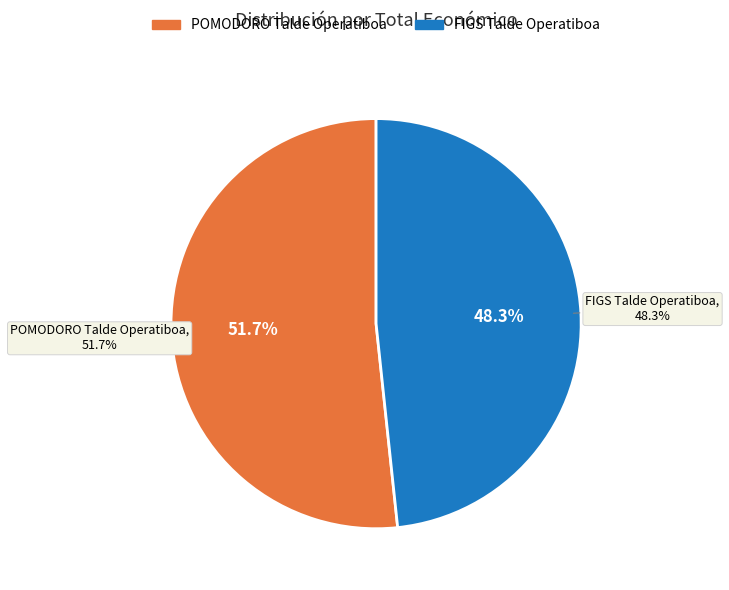

Which category accounts for the majority?

POMODORO Talde Operatiboa